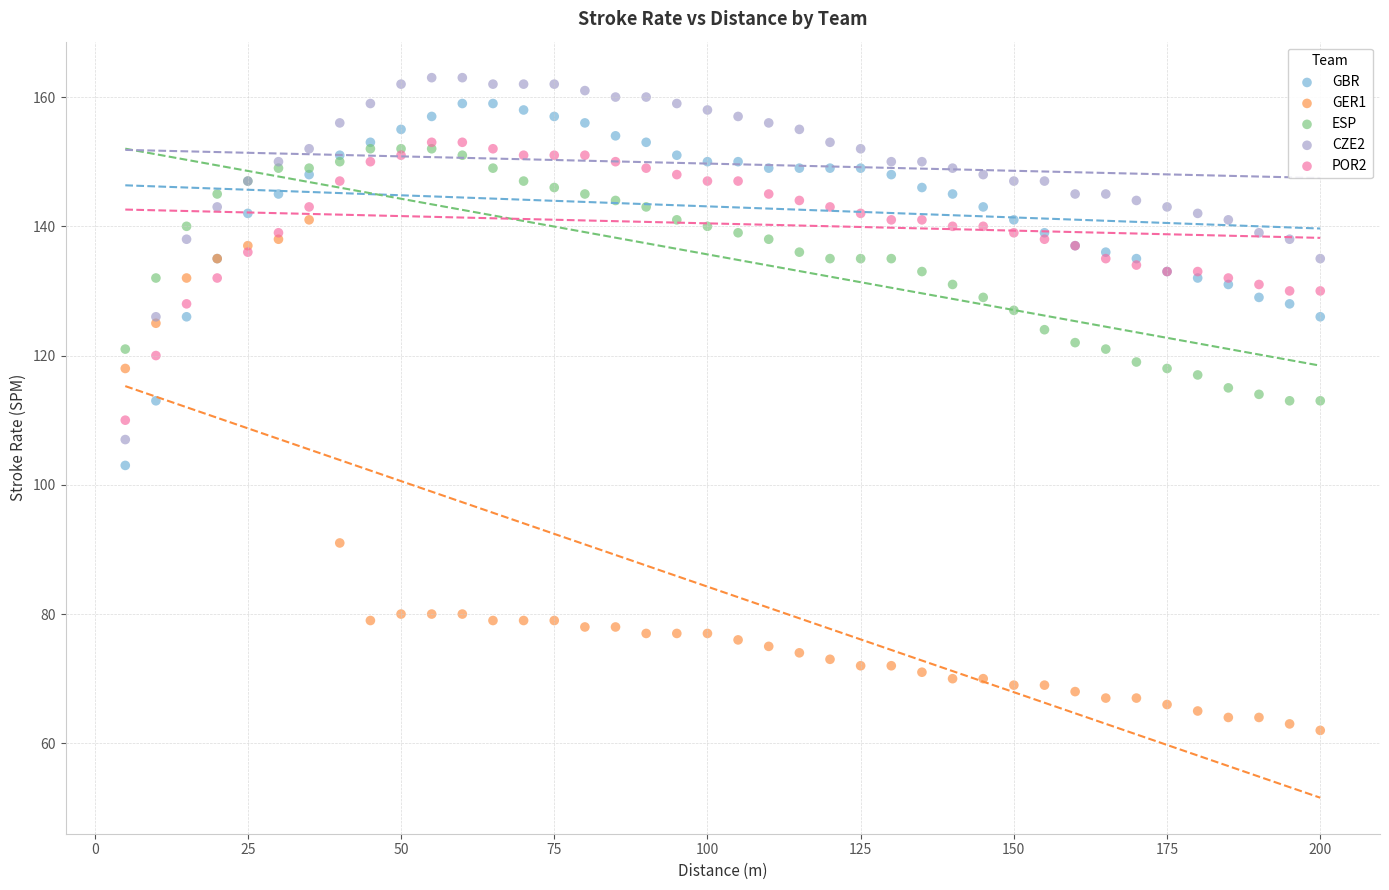

Which series has the widest spread of Y values?

GER1